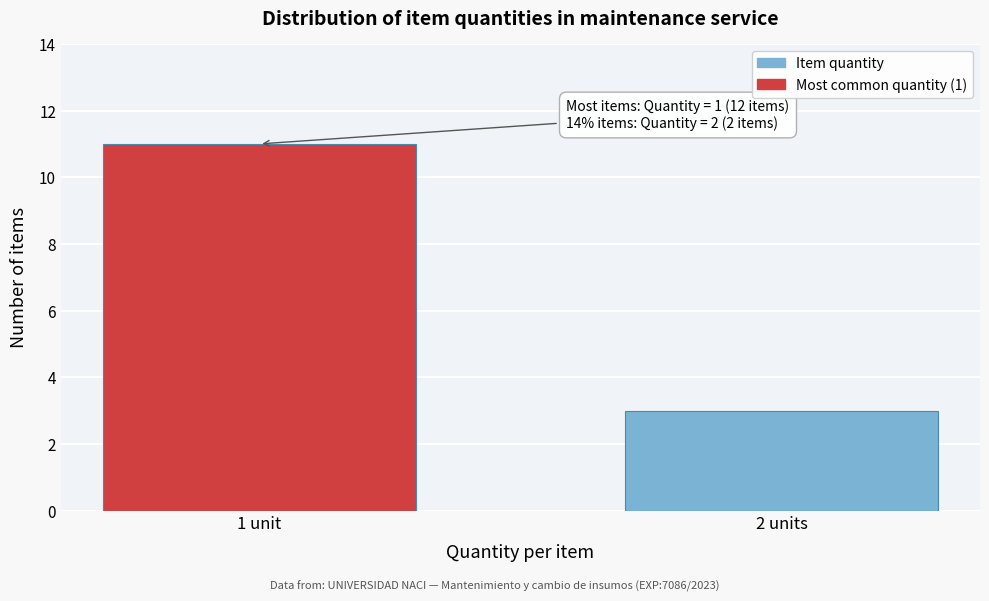

Reading left to right, what are all the values shown in this chart?

11	3